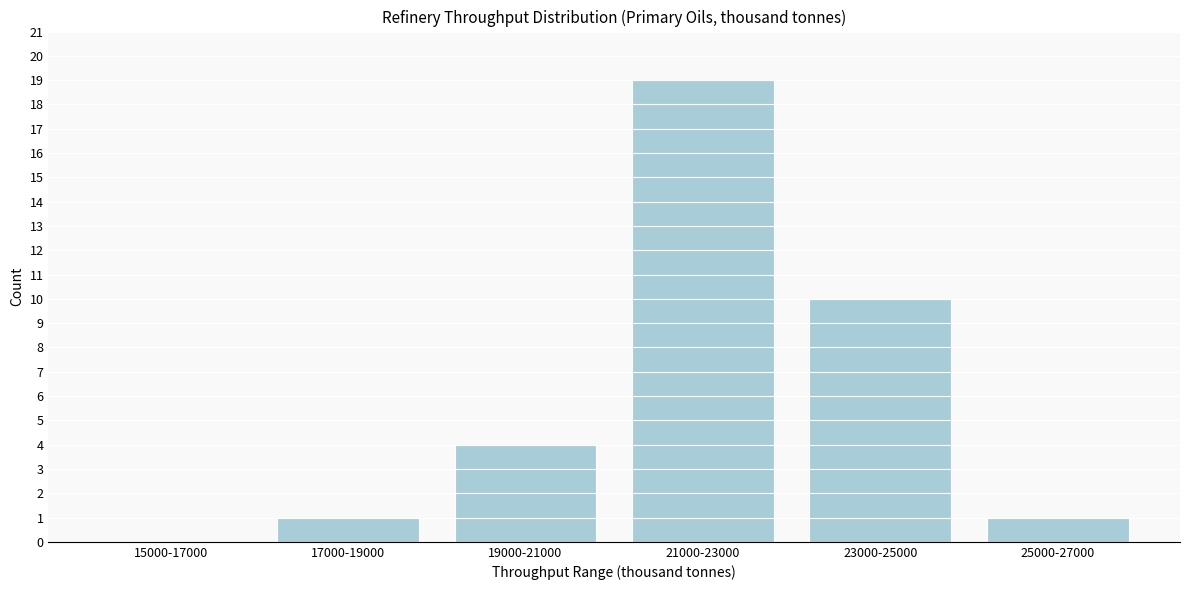

Reading left to right, extract all data points from this chart.

15000-17000=0	17000-19000=1	19000-21000=4	21000-23000=19	23000-25000=10	25000-27000=1